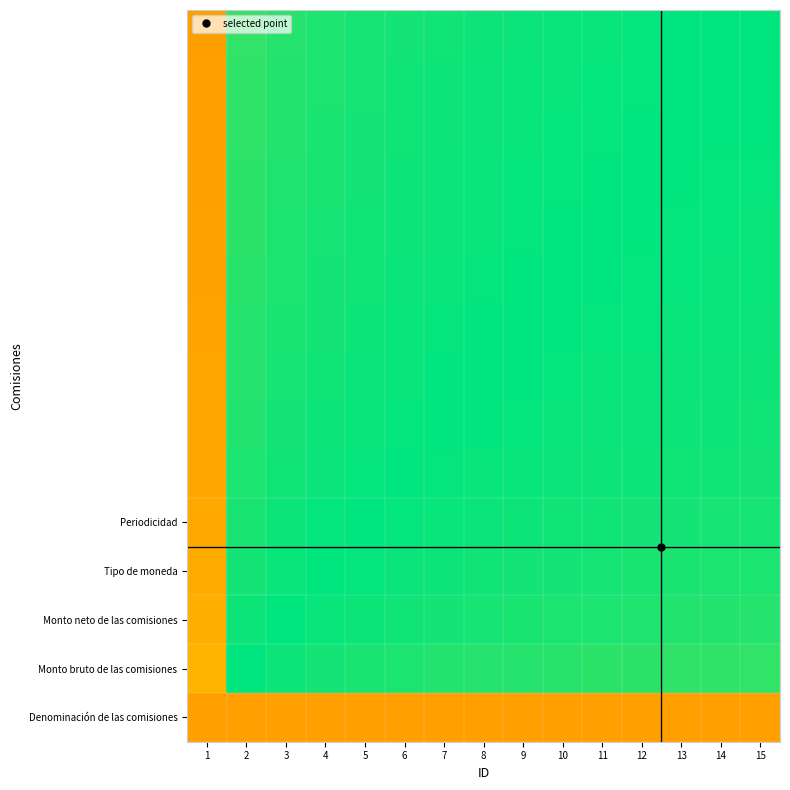

How many data points does each series have?

15